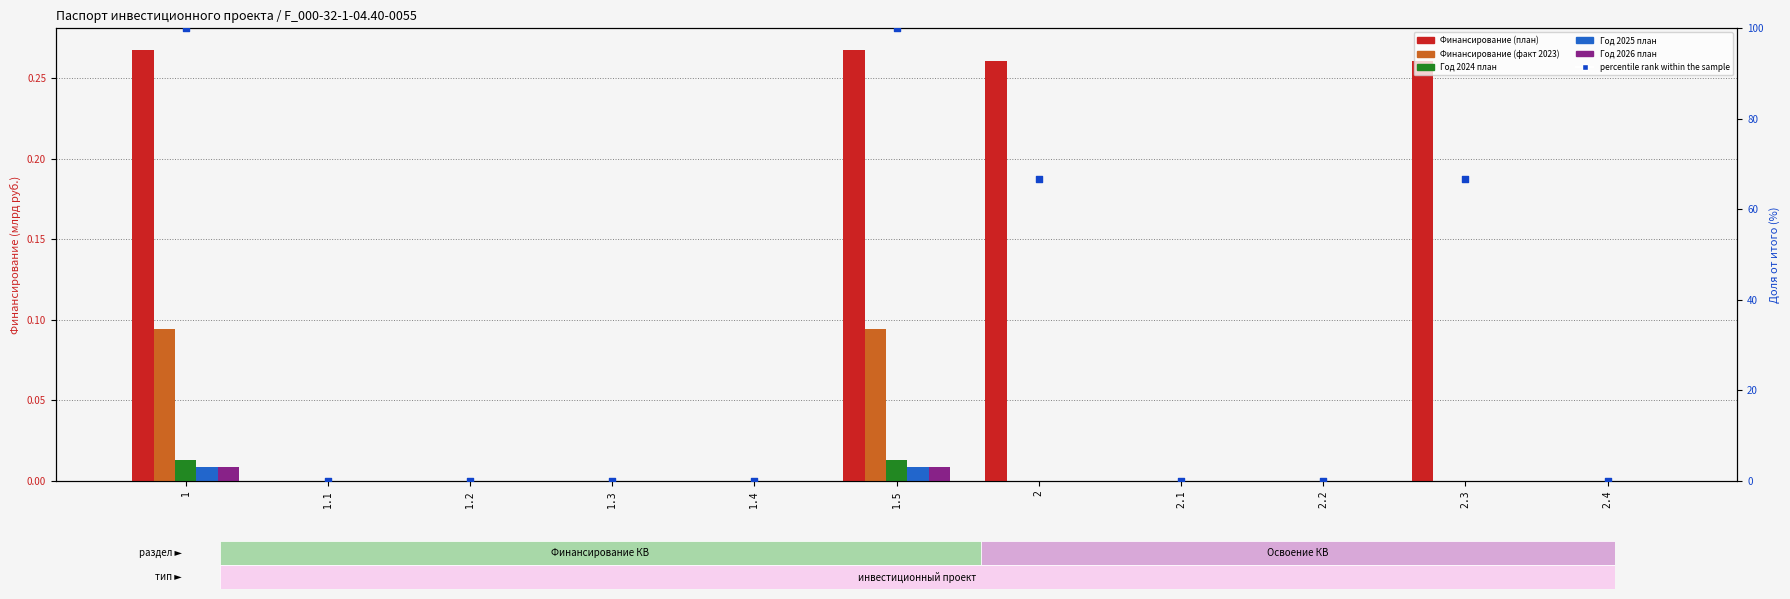

Which series has the largest Y range (max minus min)?

percentile rank within the sample